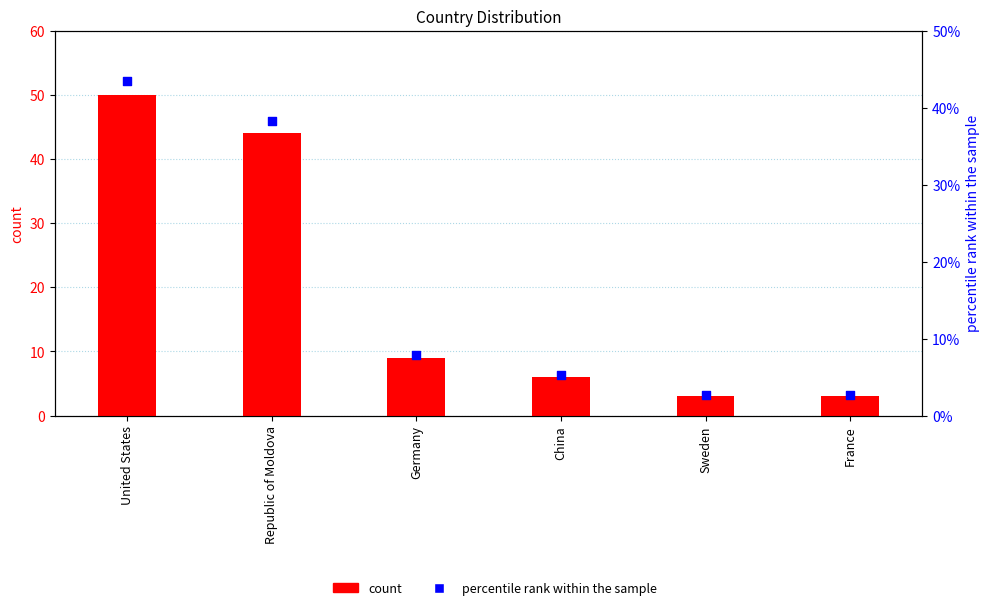

Which series reaches the maximum Y coordinate?

count